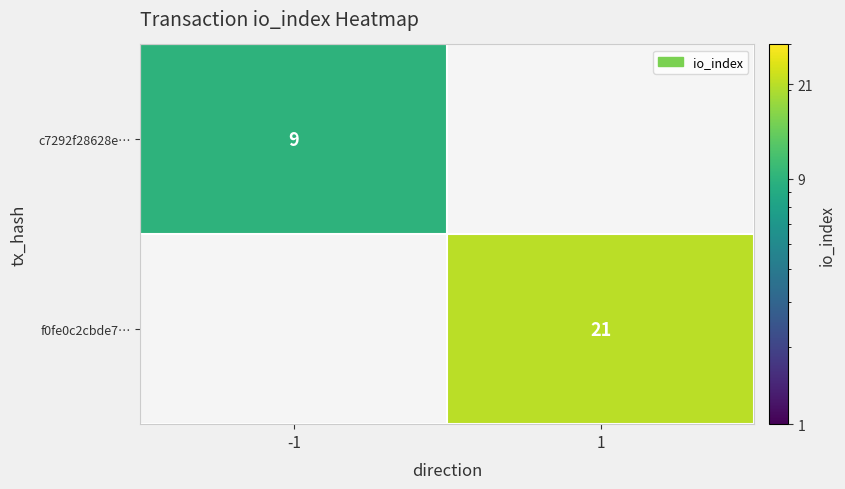

The value of f0fe0c2cbde7… at 1 is 21. True or false?

True